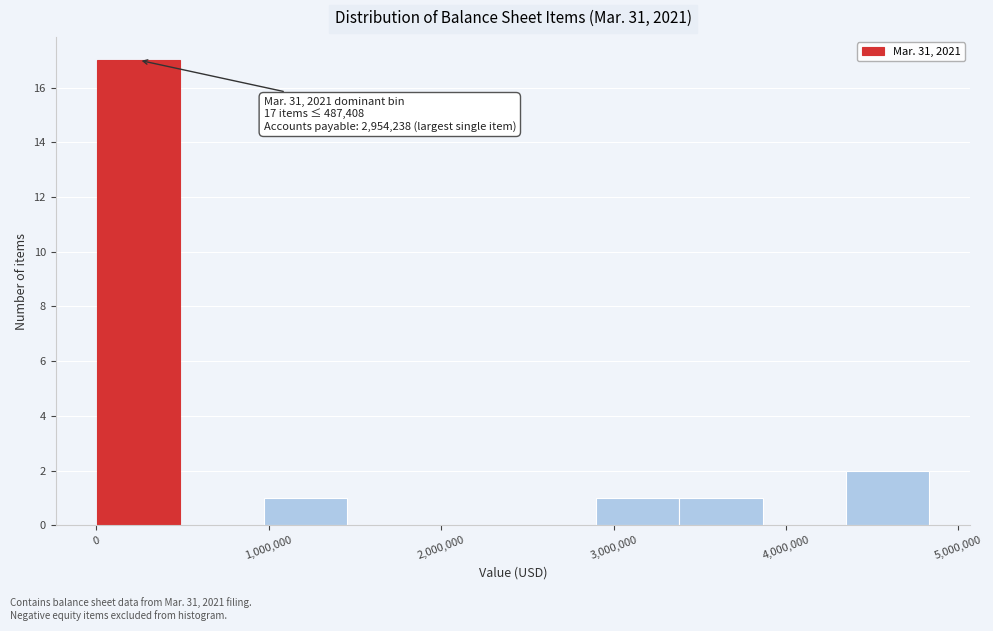

Over which range of the x-axis is the bar tallest?

0 to 500000